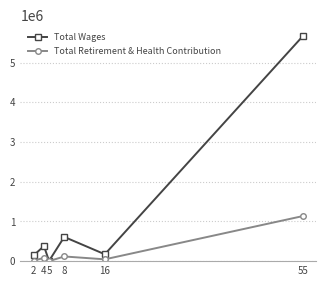

What is the approximate value of Total Retirement & Health Contribution at 55, to the nearest 100?

1134400